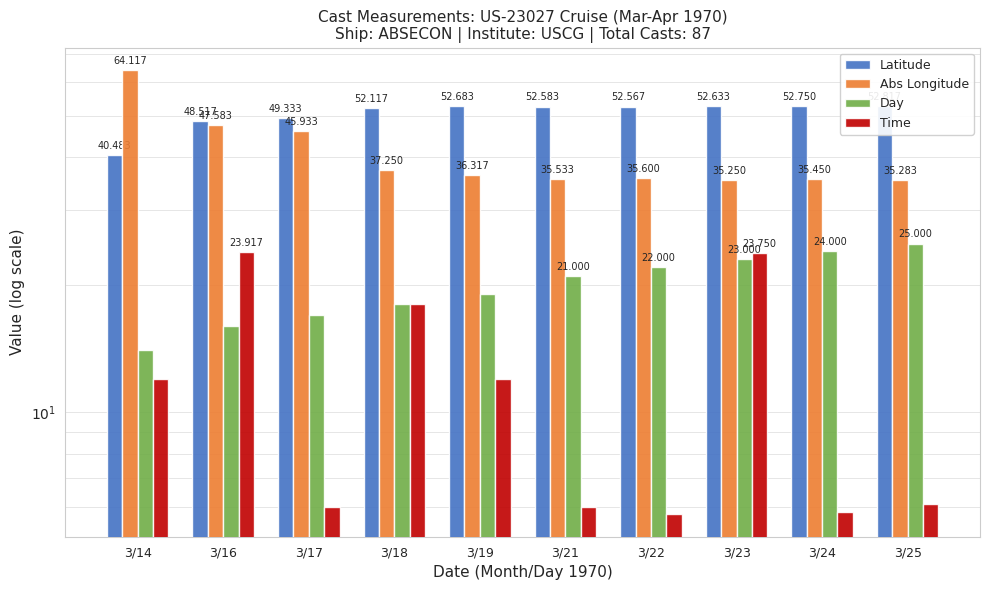

What is the sum of the Abs Longitude values at 3/18 and 3/19?

73.6